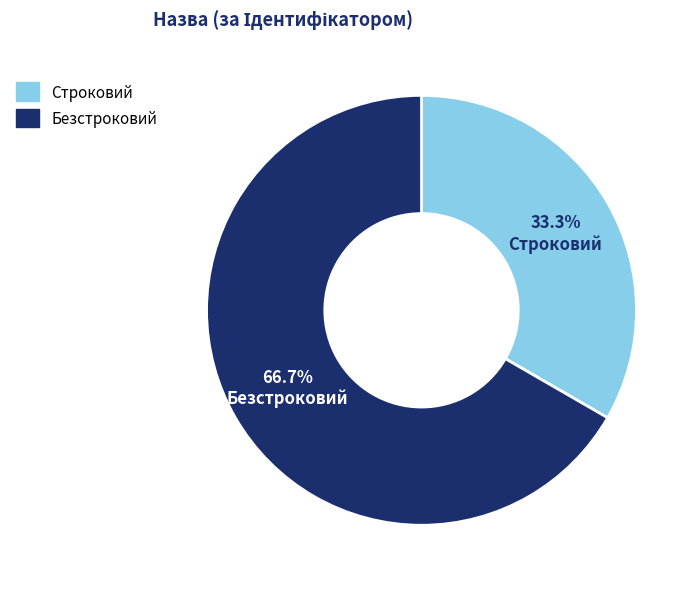

How many slices are in this pie chart?

2